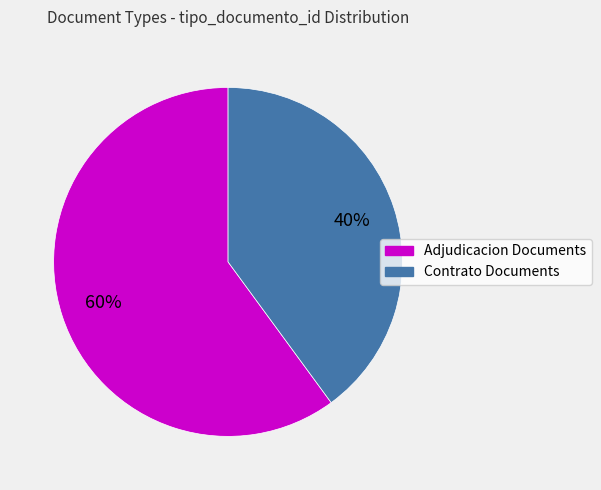

The Adjudicacion Documents slice represents 60% of the pie. True or false?

True